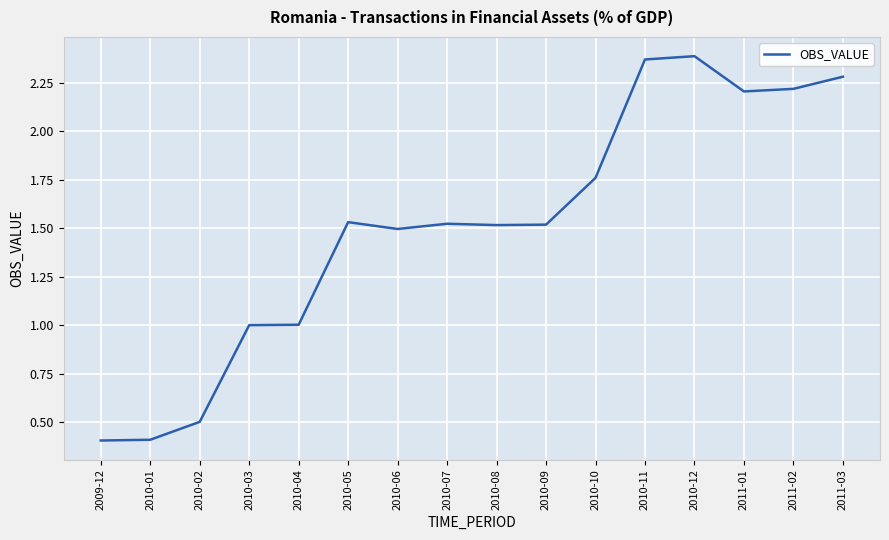

What is the minimum value shown in the chart?

0.4